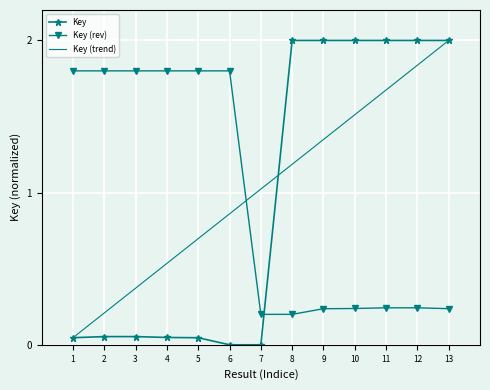

The Key (trend) series shows 1.2 at 8. True or false?

True